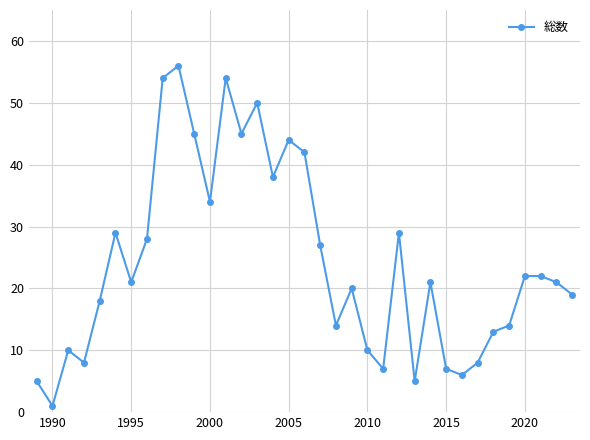

How many categories are shown in the chart?

35